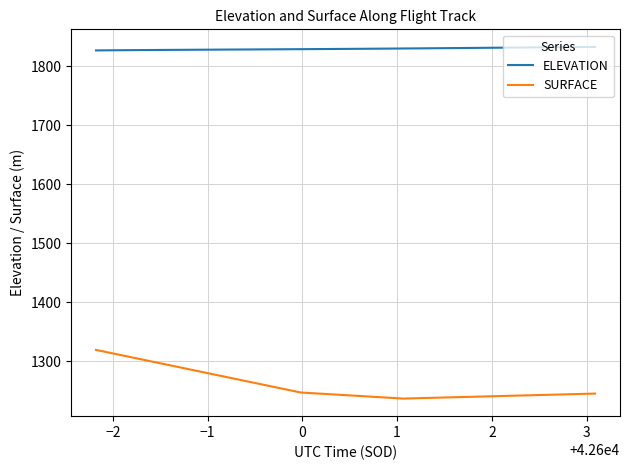

What is the sum of all SURFACE values?

50360.2